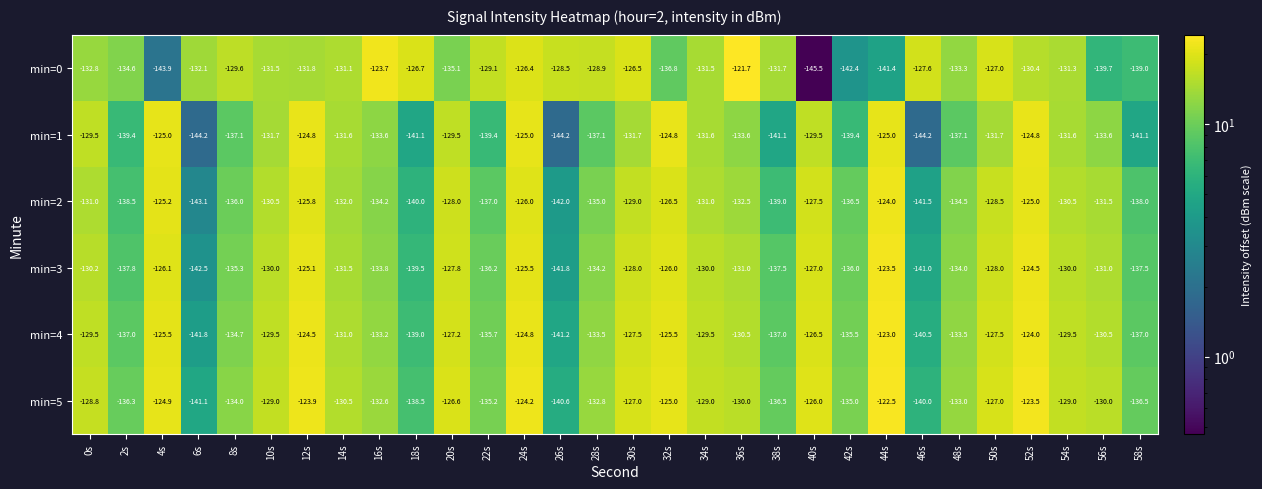

At 12s, list the series in order from largest to smallest.

min=5, min=4, min=1, min=3, min=2, min=0